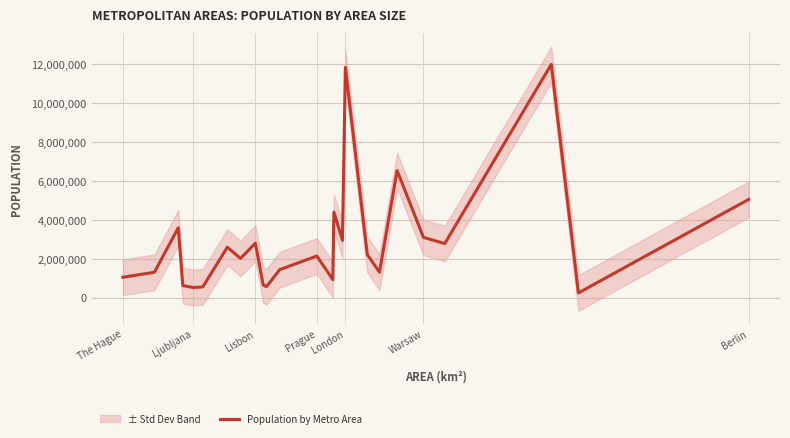

Reading left to right, extract all data points from this chart.

1062056	1317535	3603971	633288	534518	564562	2605984	2030146	2812299	671683	575601	1453078	2153625	941640	4415586	2956479	11853946	2231439	1323244	6548823	3112038	2793510	12006868	256256	5065574